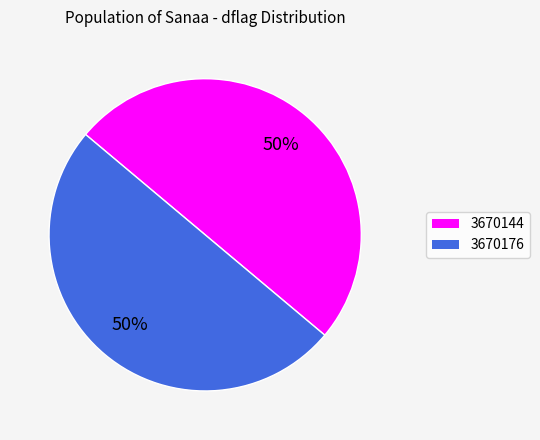

Is the sum of 3670176 and 3670144 greater than half?

Yes